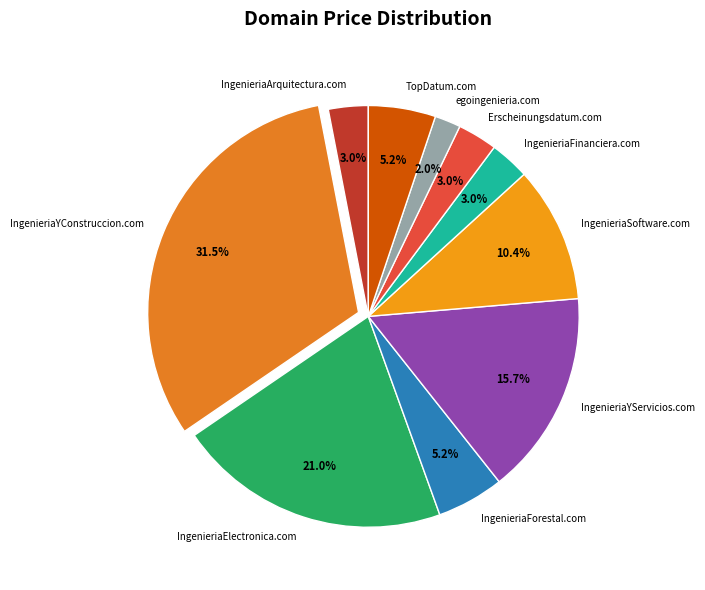

To the nearest percent, what is the difference between the largest and smallest slice percentages?

30%